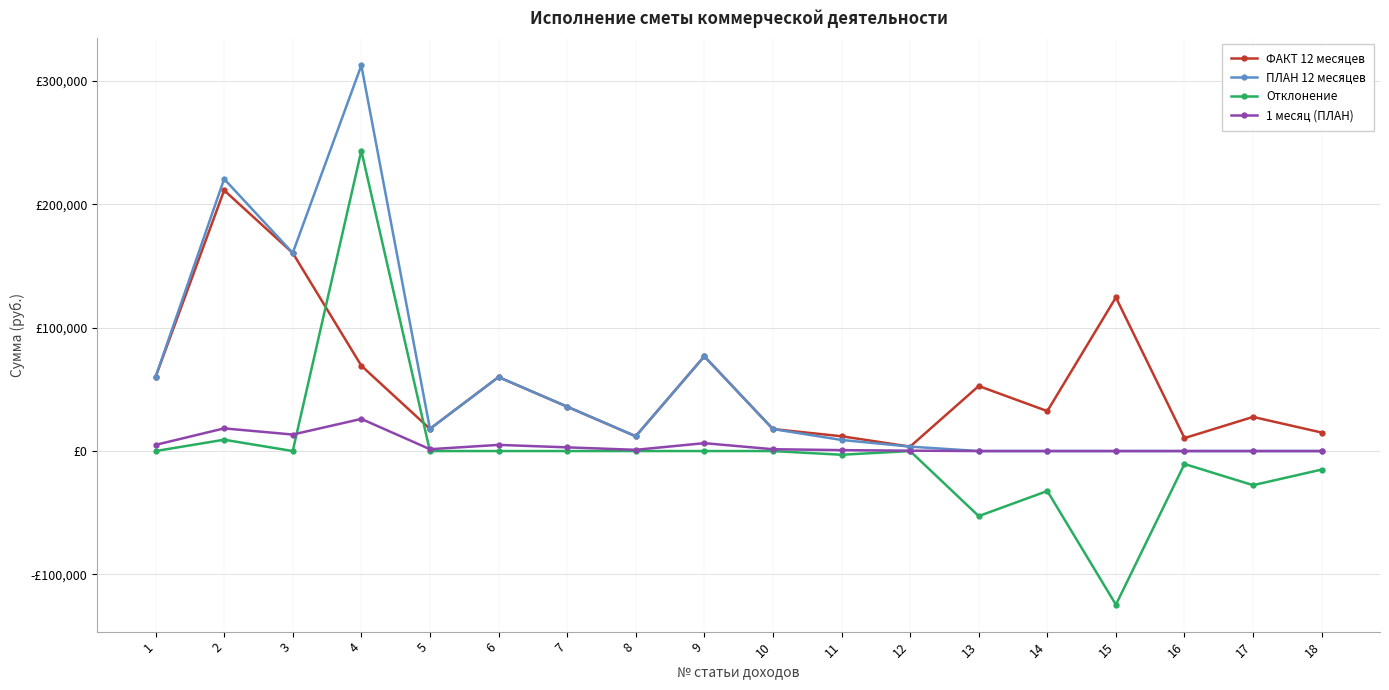

Reading left to right, extract all data points from this chart.

ФАКТ 12 месяцев: 60000.0	211422.7	160620.0	69180.0	18000.0	60000.0	36000.0	12000.0	76800.0	17850.0	12000.0	3600.0	52736.0	32400.0	124544.9	10500.0	27672.0	15000.0
ПЛАН 12 месяцев: 60000.0	220620.0	160620.0	312720.0	18000.0	60000.0	36000.0	12000.0	76800.0	17850.0	9000.0	3600.0	0.0	0.0	0.0	0.0	0.0	0.0
Отклонение: 0.0	9197.3	0.0	243540.0	0.0	0.0	0.0	0.0	0.0	0.0	-3000.0	0.0	-52736.0	-32400.0	-124544.9	-10500.0	-27672.0	-15000.0
1 месяц (ПЛАН): 5000.0	18385.0	13385.0	26060.0	1500.0	5000.0	3000.0	1000.0	6400.0	1487.5	750.0	300.0	0.0	0.0	0.0	0.0	0.0	0.0